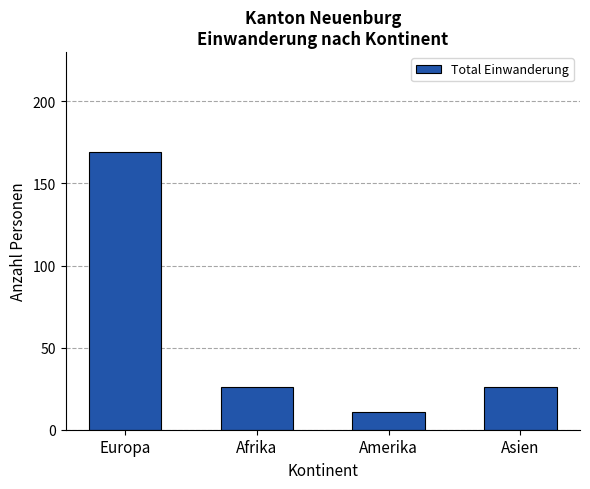

What is the difference between the values at Europa and Amerika?

158